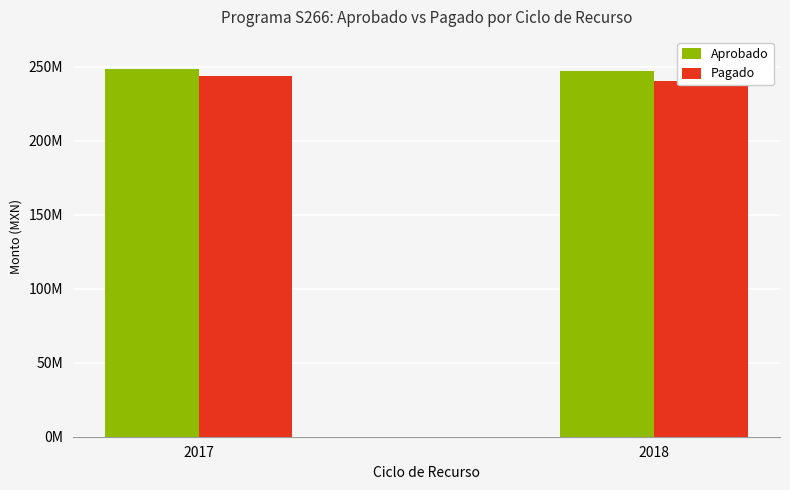

Reading left to right, what are all the values shown in this chart?

Aprobado: 248002149.1	246952796.2
Pagado: 243477895.8	240460366.3